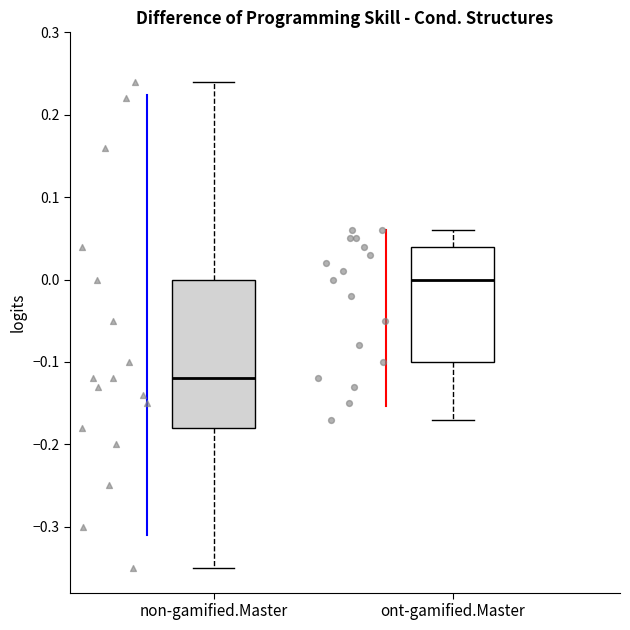

Comparing the boxes themselves (not the whiskers), which one is the tallest?

non-gamified.Master